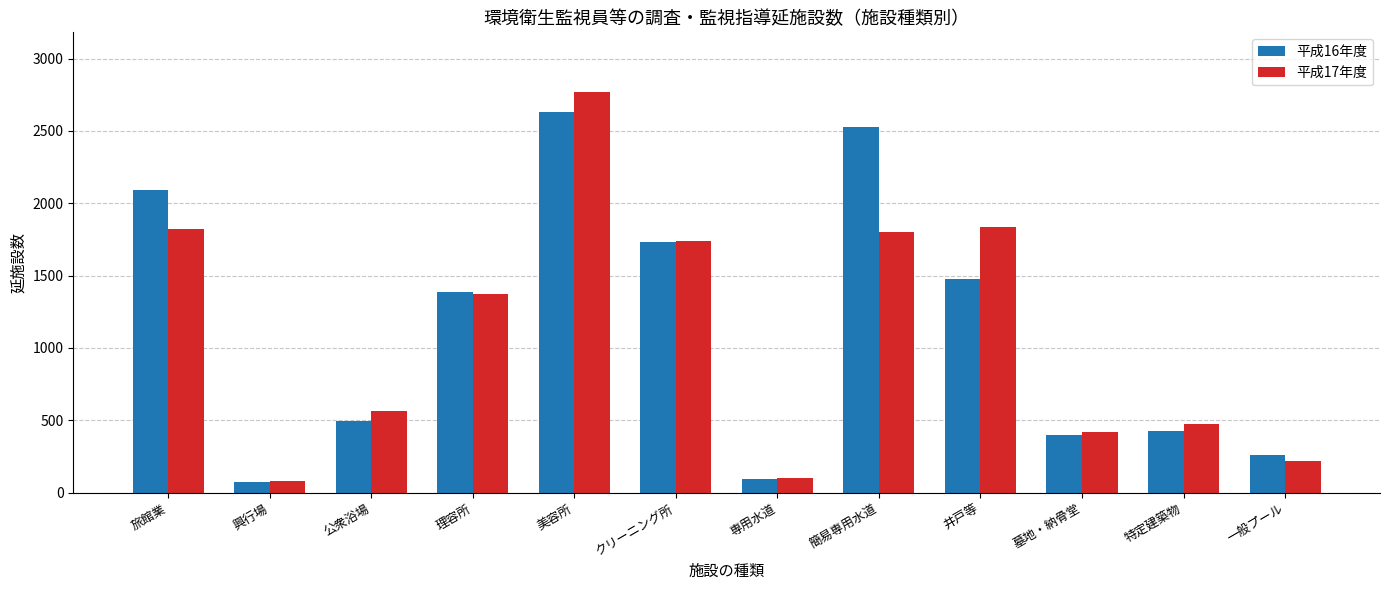

What is the maximum value for 平成16年度?

2632